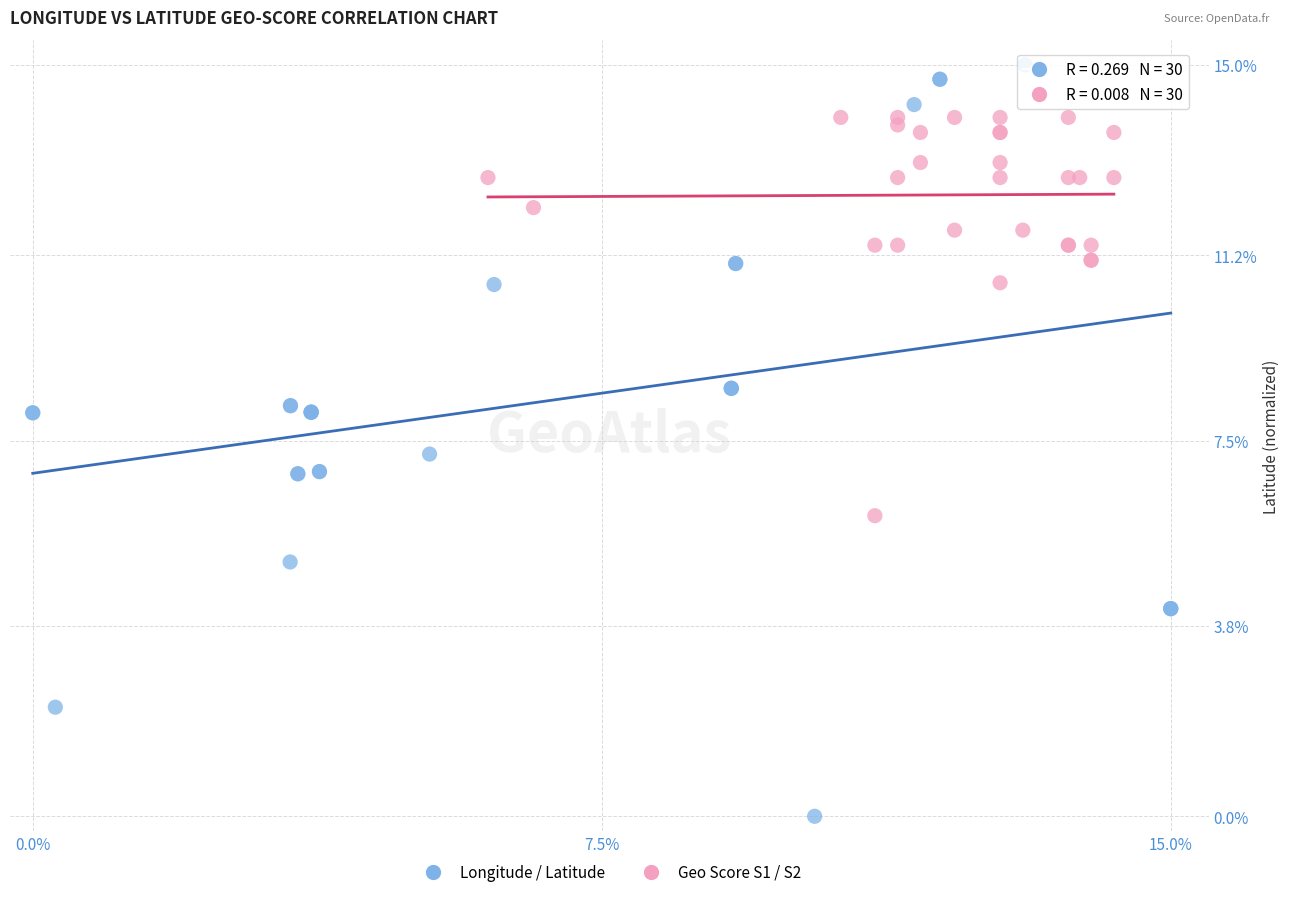

Which series contains the lowest Y value?

Longitude / Latitude